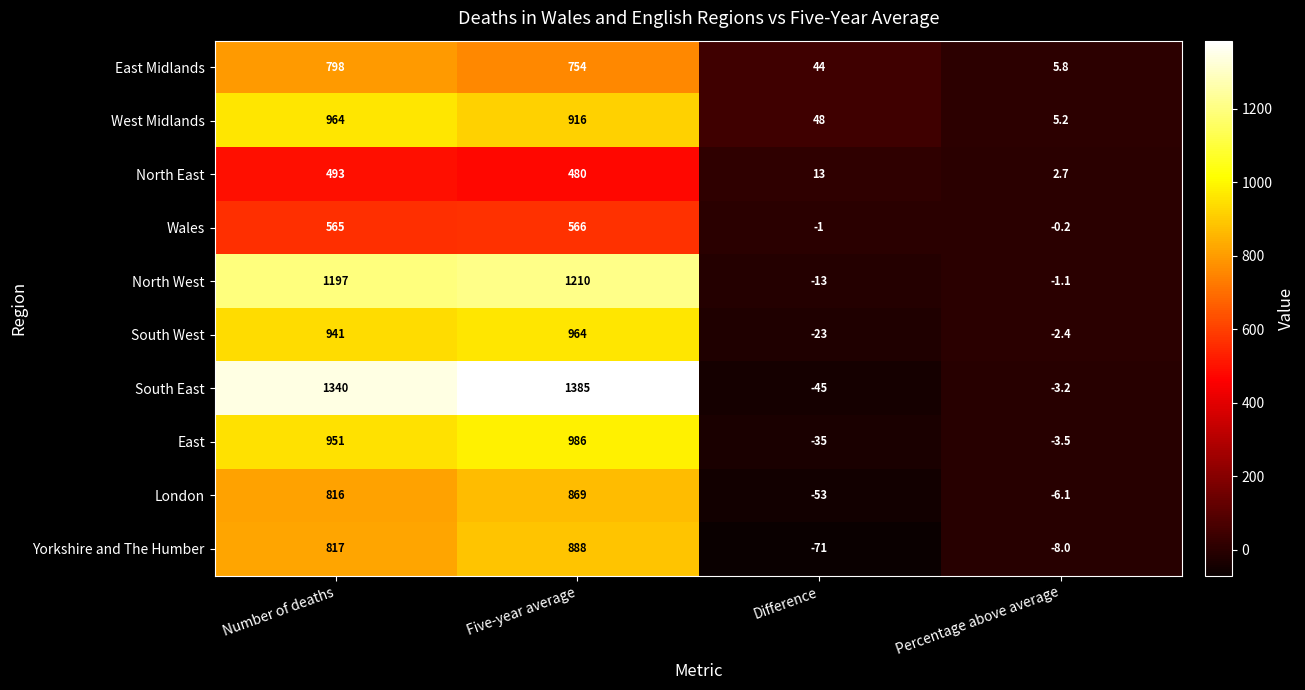

Which category has the highest value in the North East series?

Number of deaths